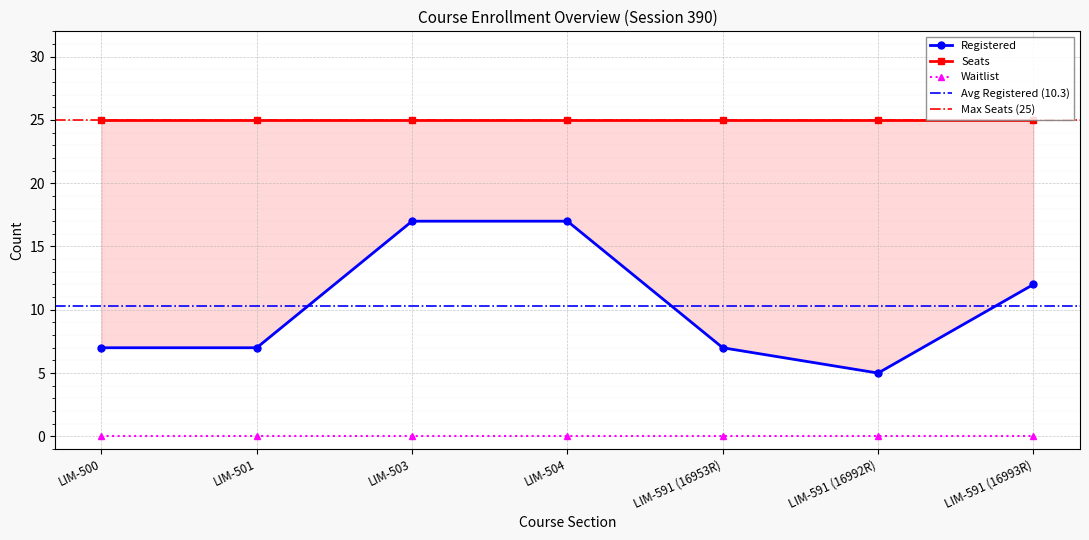

How many lines are shown in the chart?

3